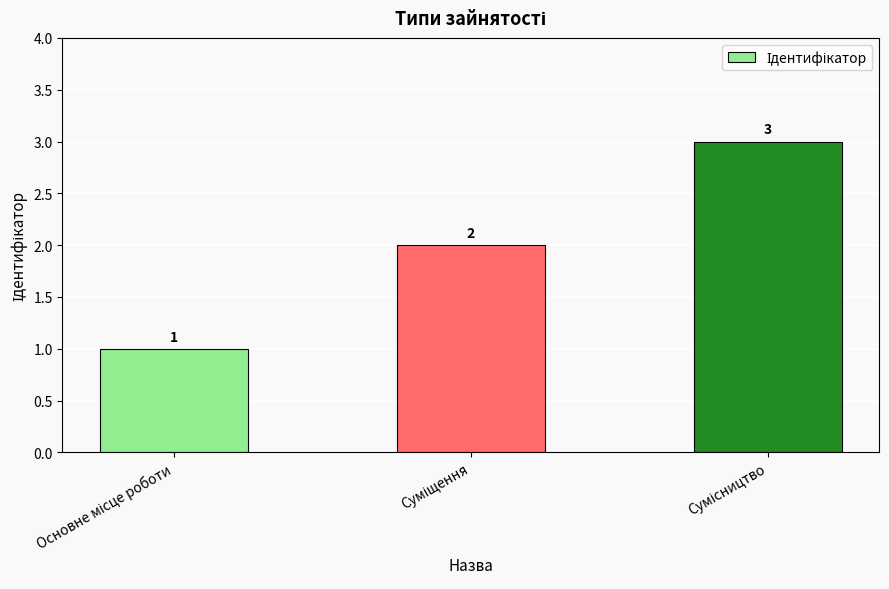

What is the greatest value displayed?

3